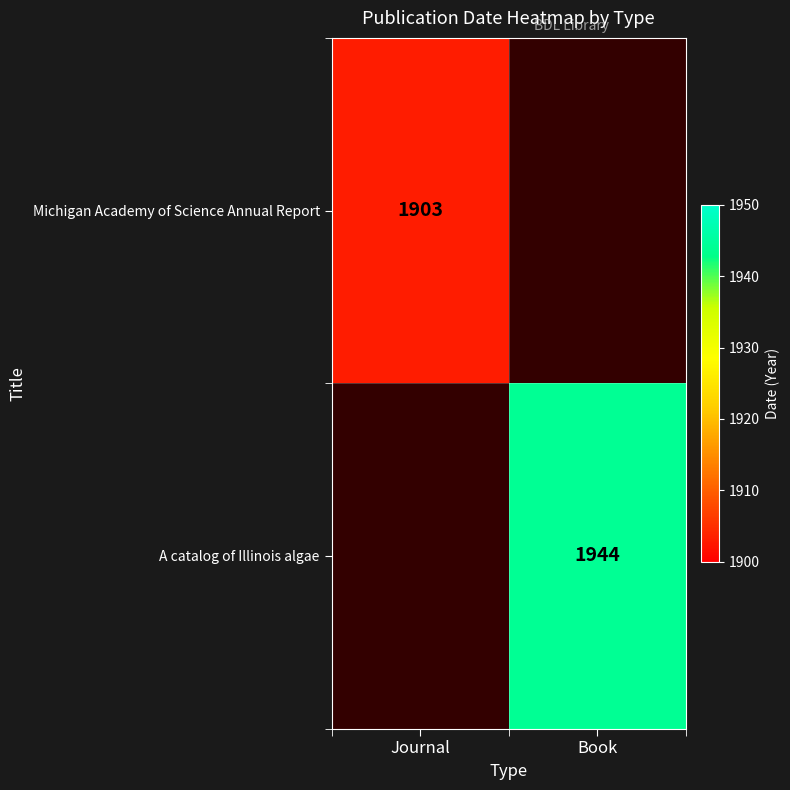

Is the value of A catalog of Illinois algae at Book greater than the value of Michigan Academy of Science Annual Report at Journal?

Yes